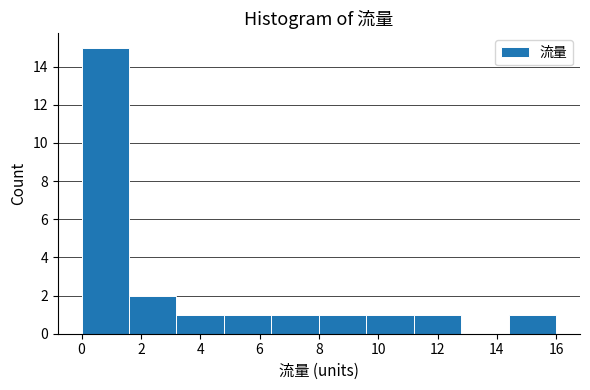

Reading left to right, transcribe this chart: for each bar, give the range it covers on the x-axis and its height. The values are not printed on the chart, so give them approximately, as read against the axis.

0.0 to 1.6: 15
1.6 to 3.2: 2
3.2 to 4.8: 1
4.8 to 6.4: 1
6.4 to 8.0: 1
8.0 to 9.6: 1
9.6 to 11.2: 1
11.2 to 12.8: 1
12.8 to 14.4: 0
14.4 to 16.0: 1